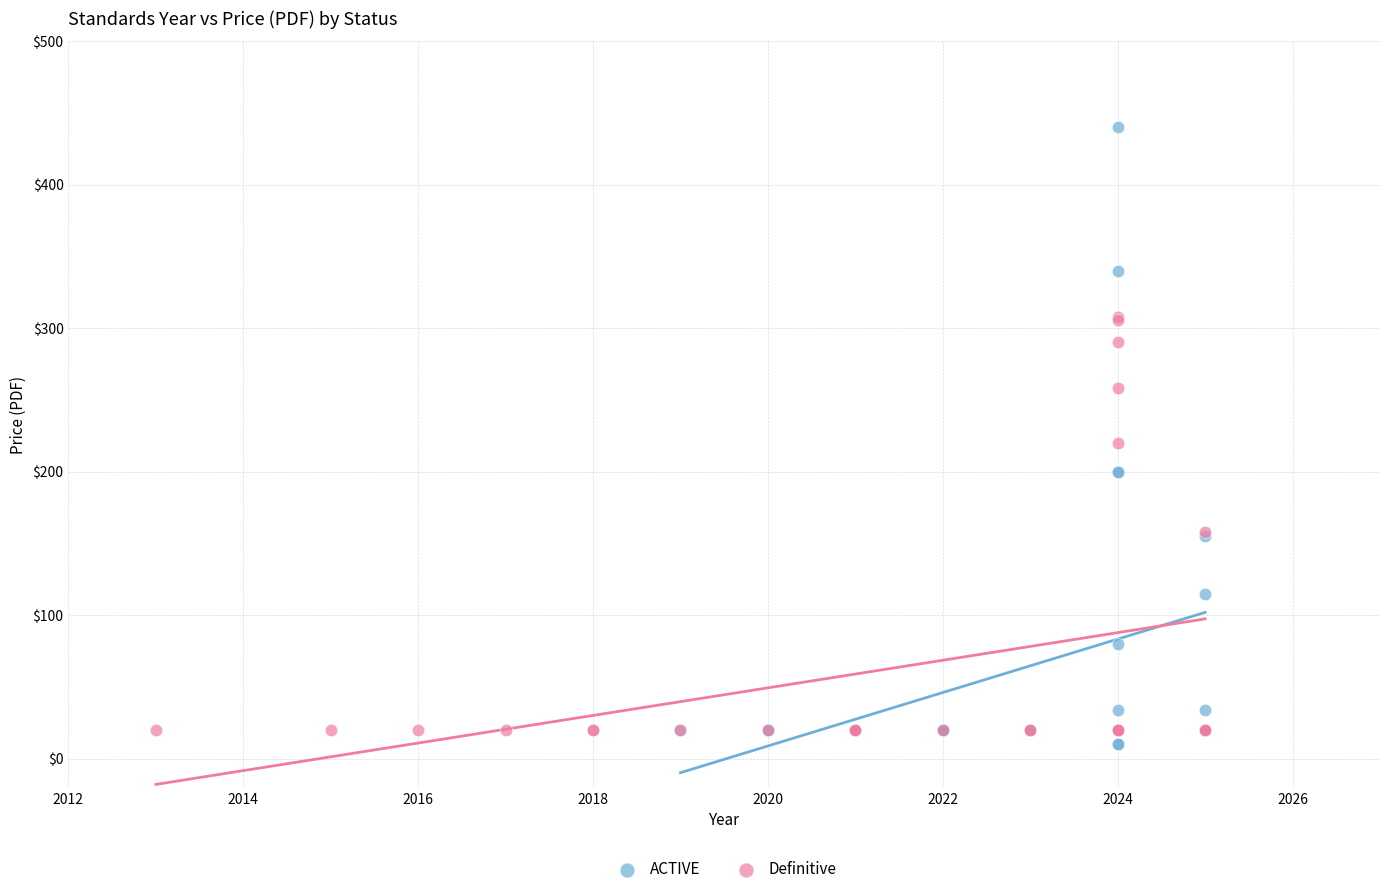

Which series has the largest Y range (max minus min)?

ACTIVE